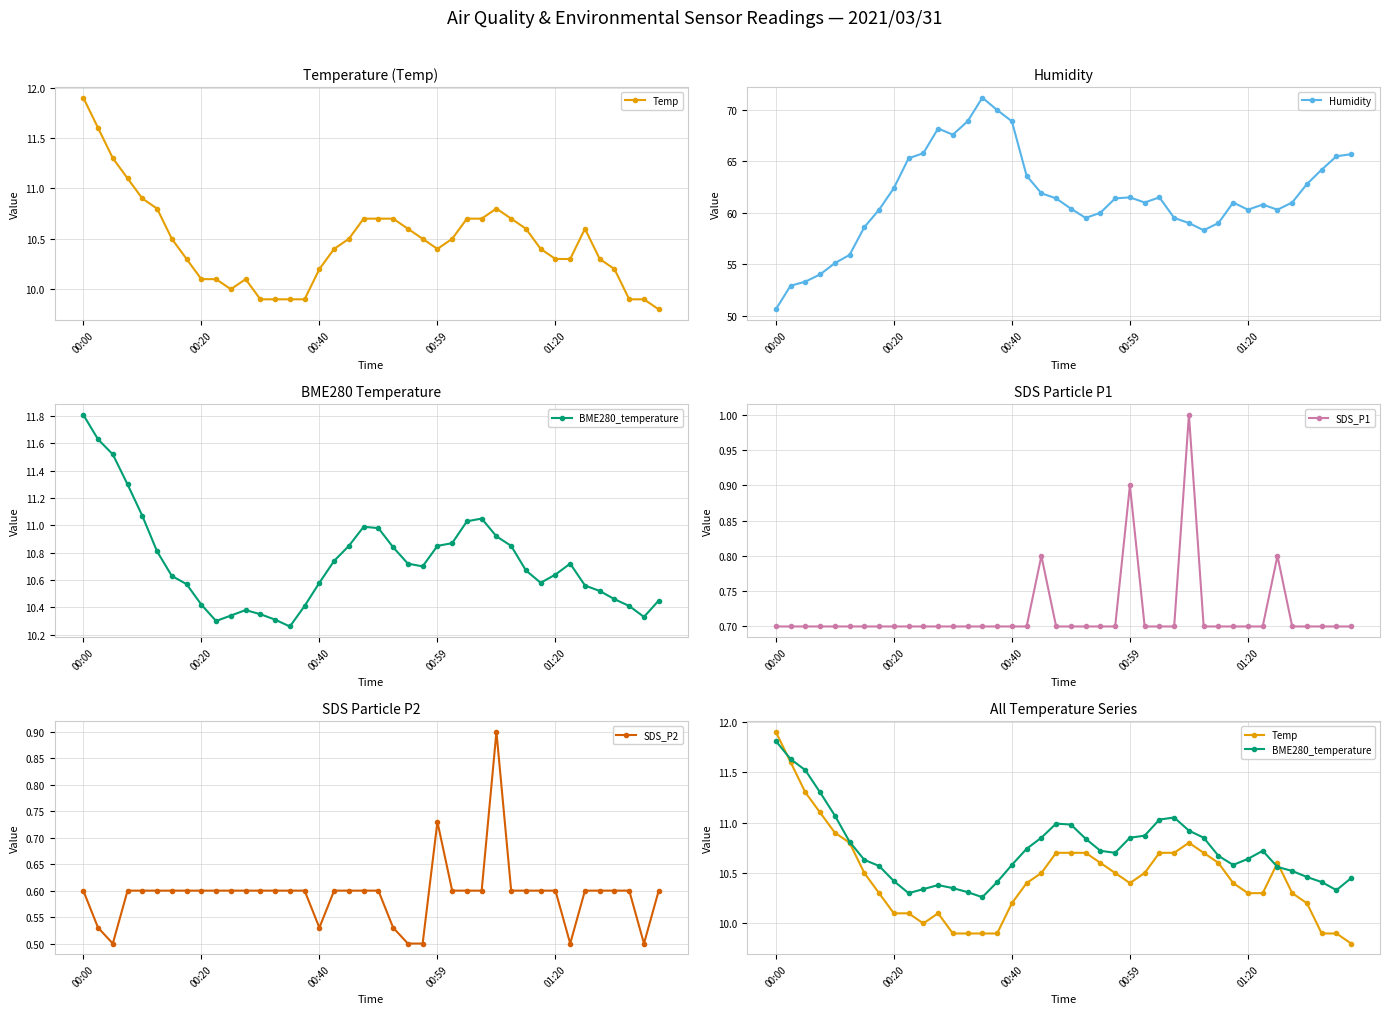

What is the difference between the maximum and second lowest values in the BME280_temperature series?

1.5